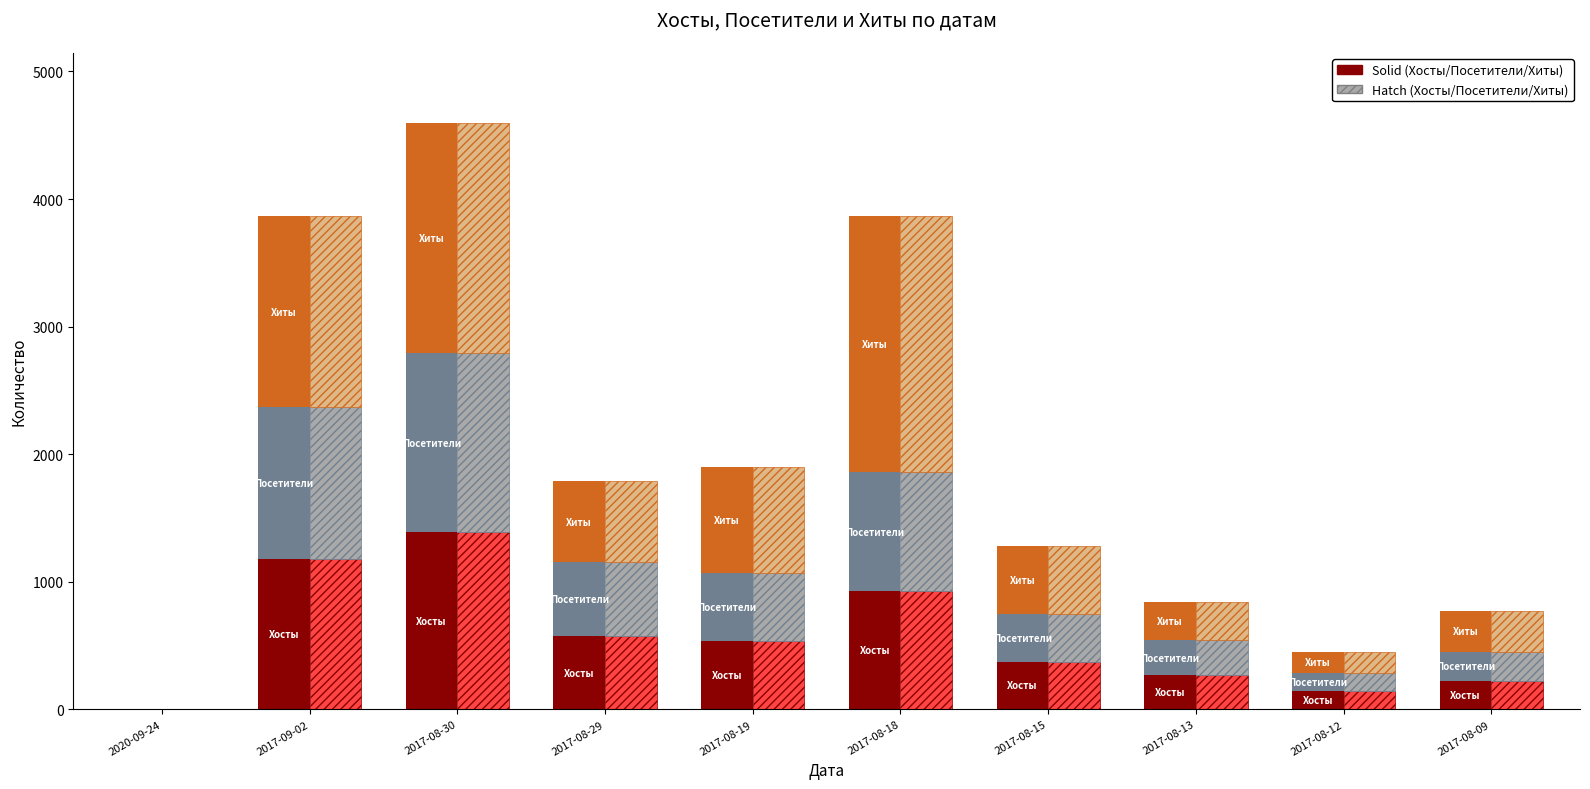

What is the maximum value shown in the chart?

2007